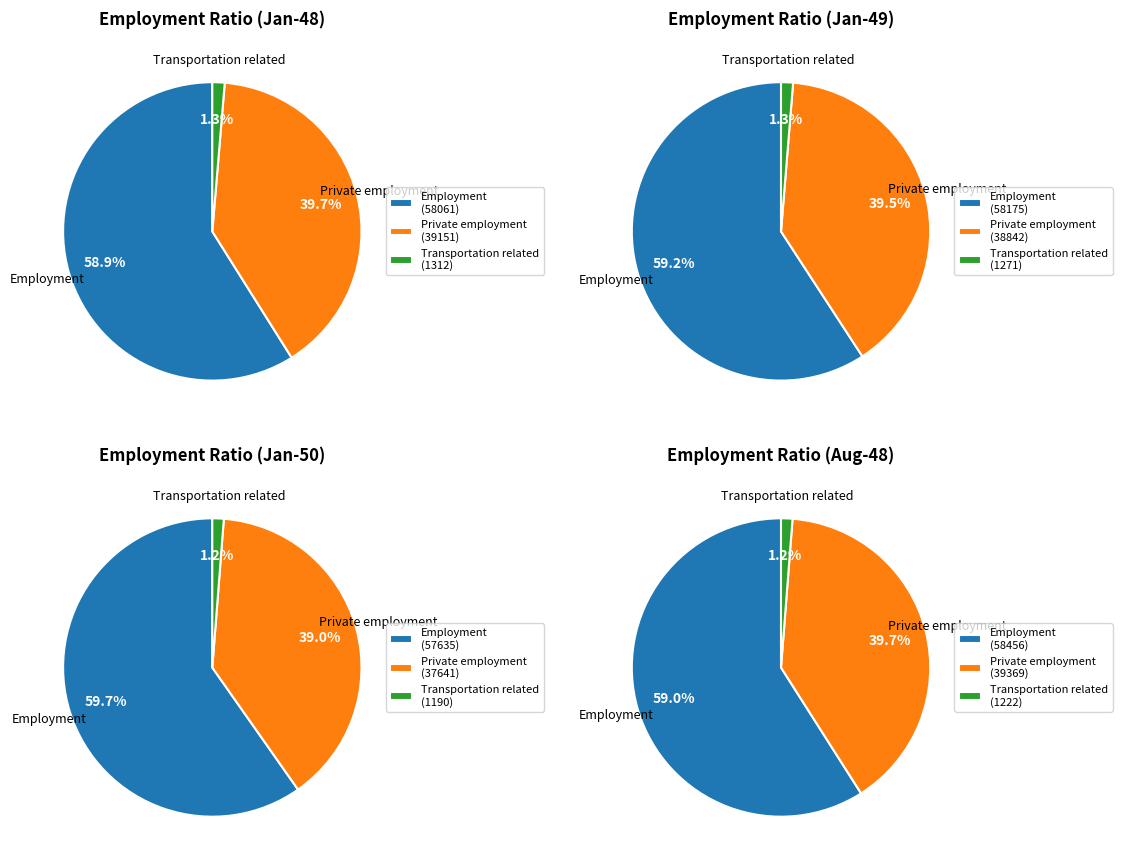

Is it true that 5 is 8% of the pie?

True